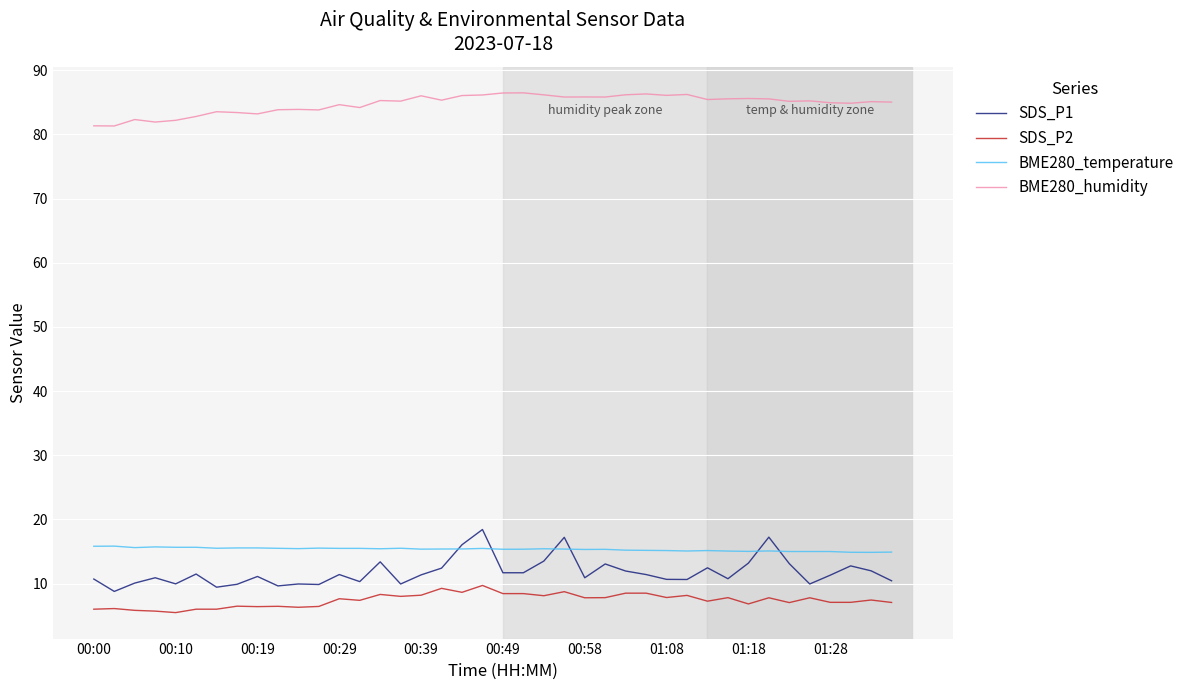

Which series has the widest spread of values?

SDS_P1